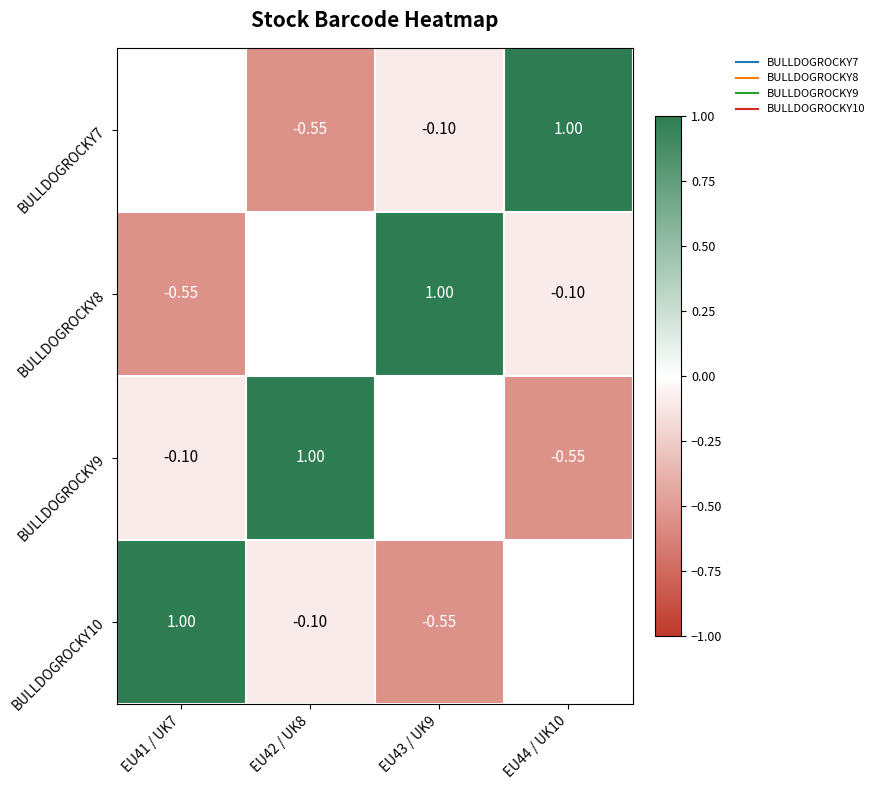

Where does the BULLDOGROCKY7 series first go above 0?

EU44 / UK10